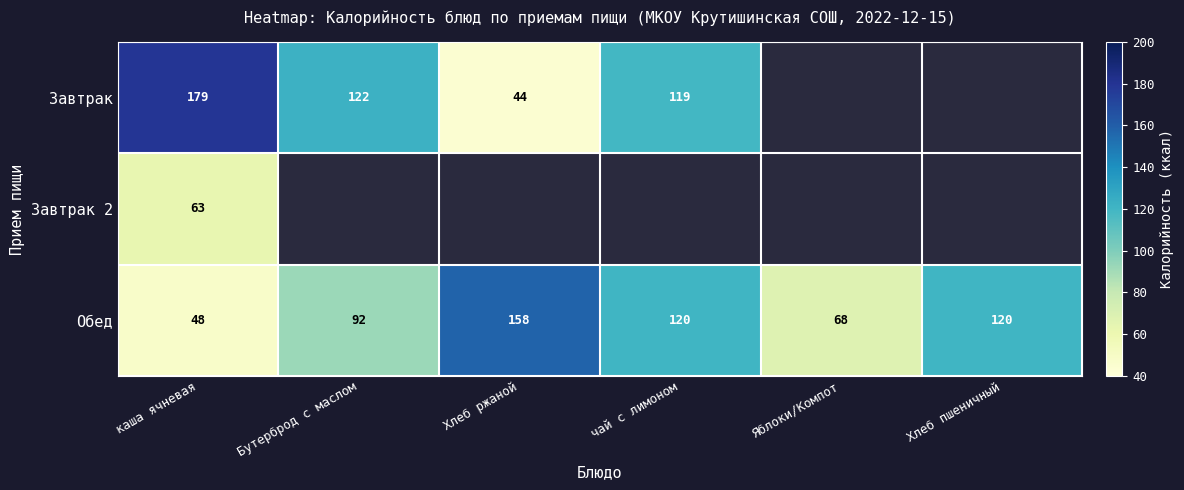

How many categories are shown in the chart?

6